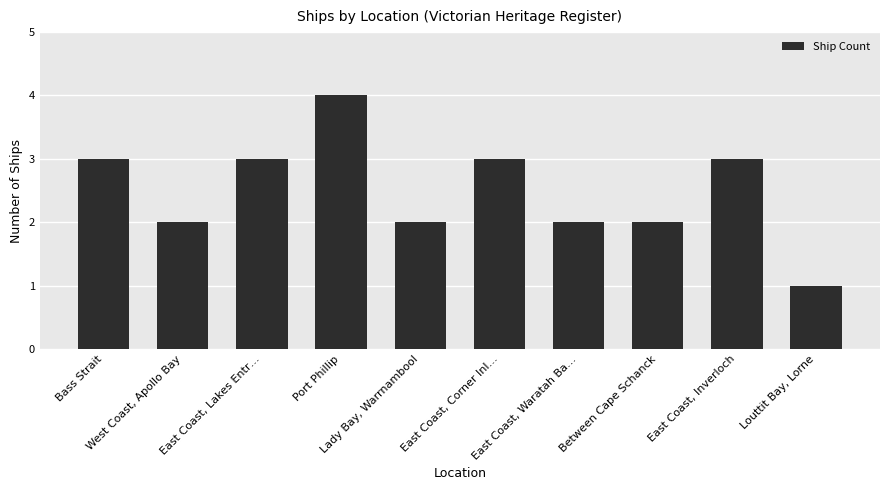

The chart shows a value of 1 at Bass Strait. True or false?

False